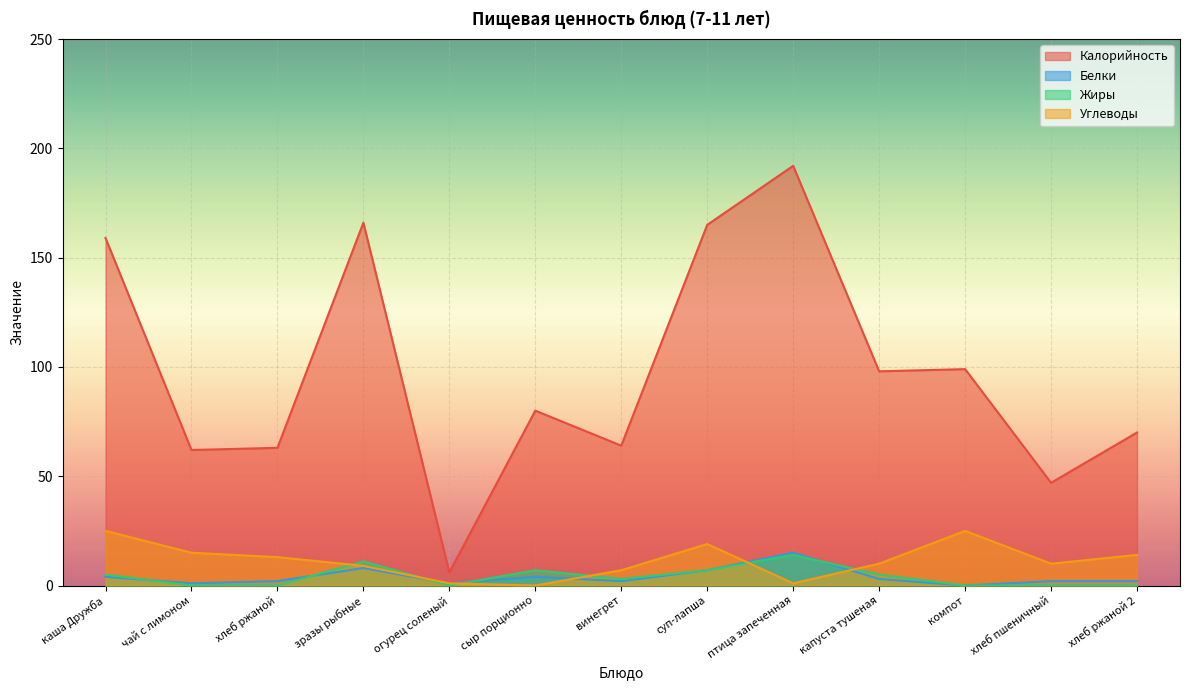

How many data points in Углеводы are above 10?

6